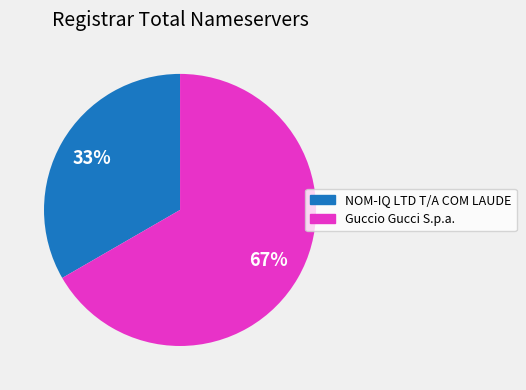

What is the ratio of the value at Guccio Gucci S.p.a. to the value at NOM-IQ LTD T/A COM LAUDE?

2.0